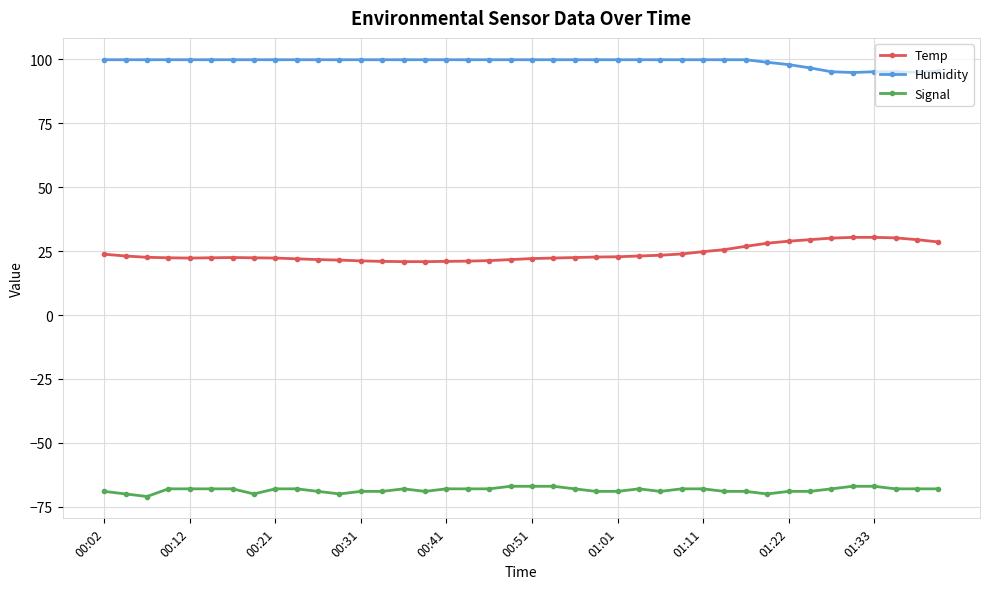

What is the maximum value for Humidity?

99.9